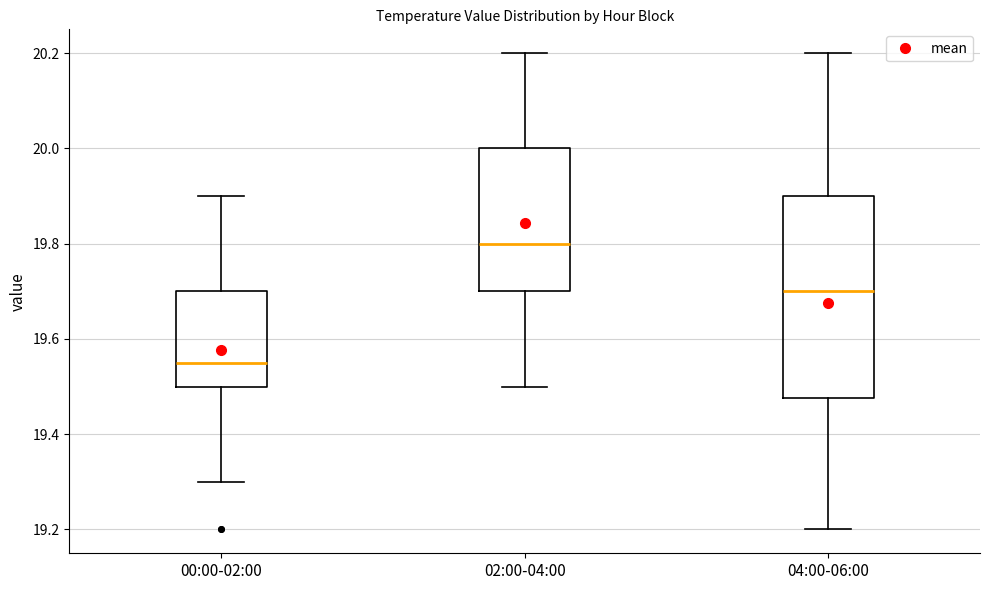

Where is the lower edge of the box for 00:00-02:00 on the y-axis? The values are not printed on the chart, so give them approximately, as read against the axis.

19.50